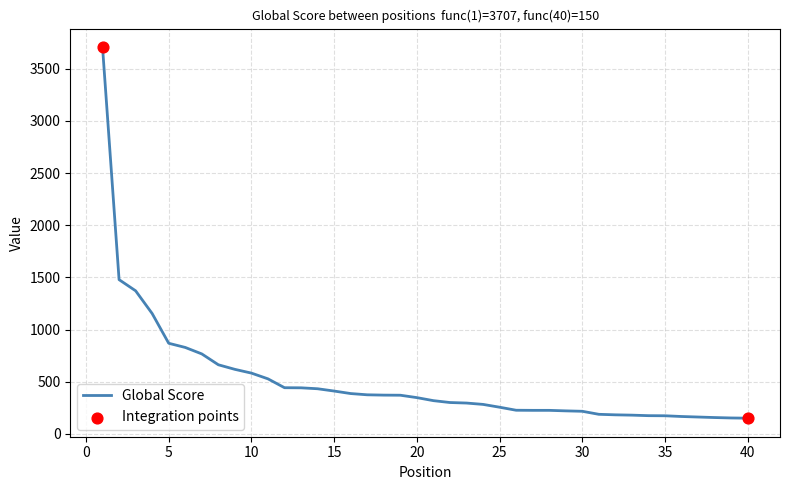

What is the difference between the maximum and minimum values?

3557